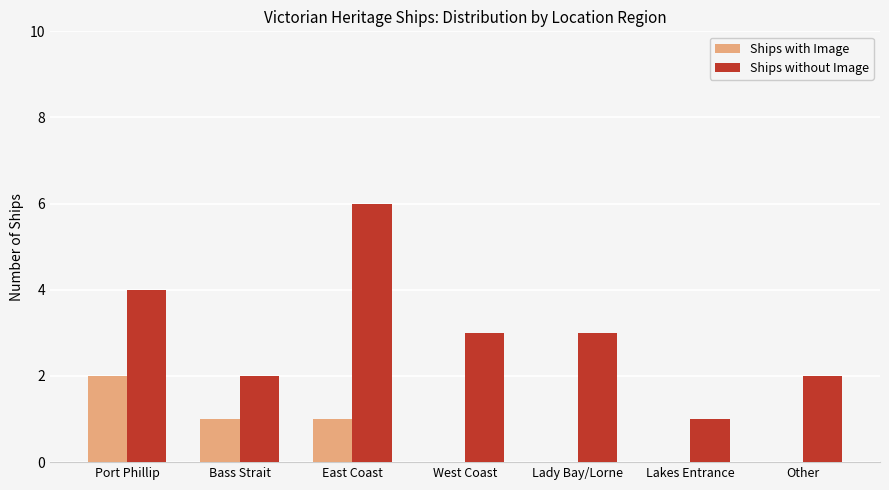

At which category is the sum across all series the highest?

East Coast